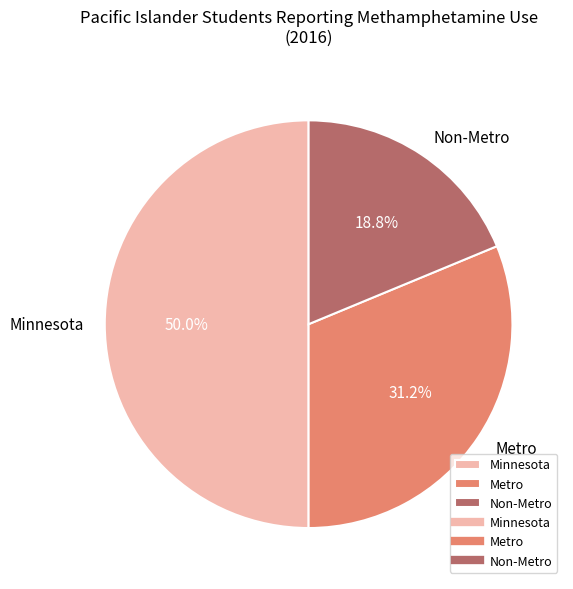

What is the largest slice in the pie chart?

Minnesota